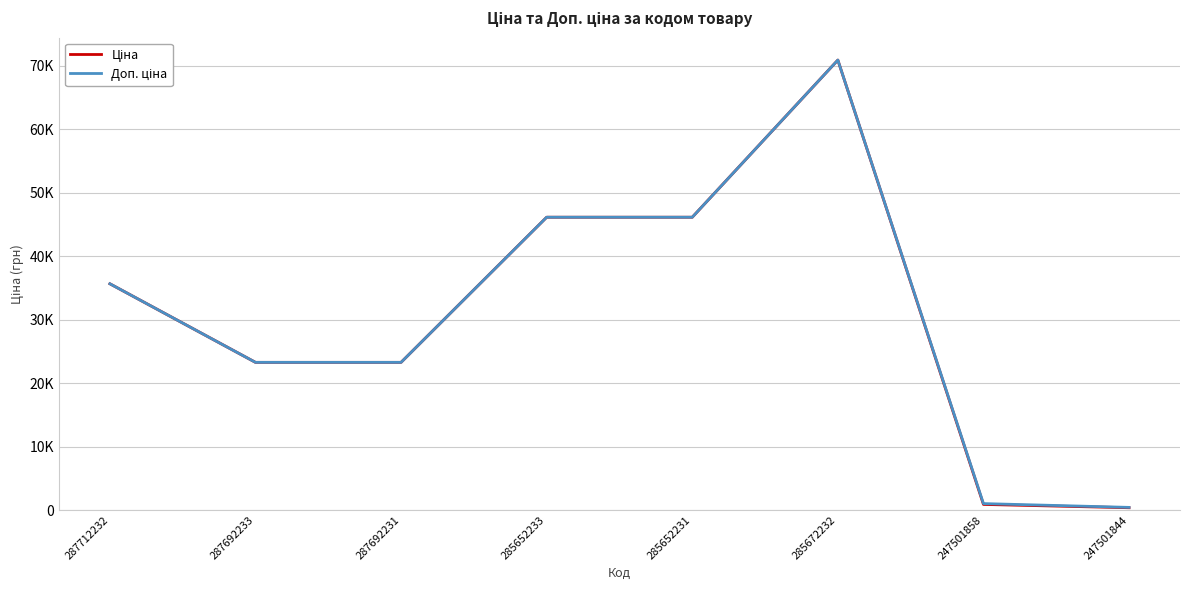

What is the minimum value shown in the chart?

371.3